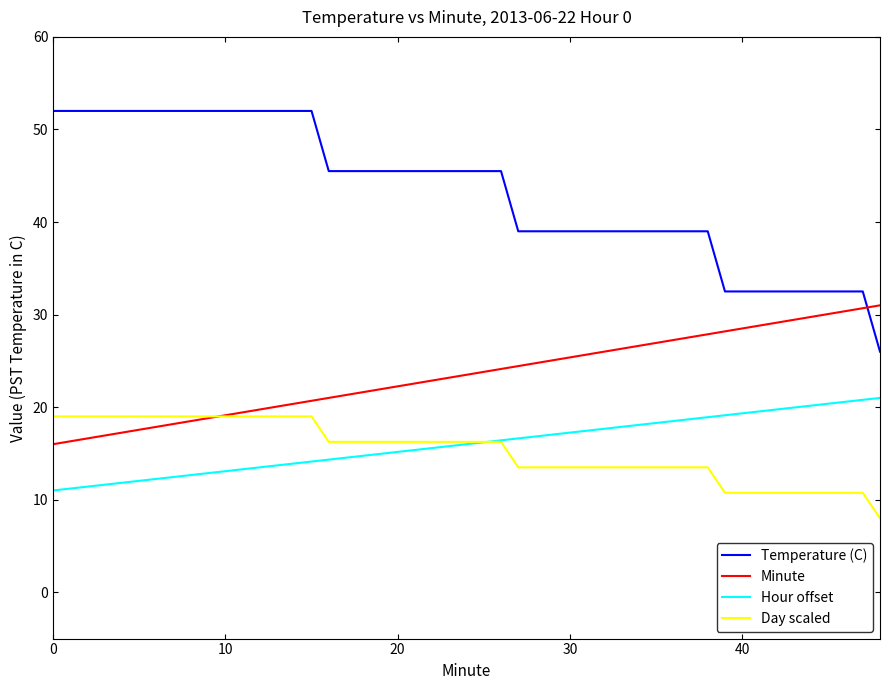

Which series has the largest range (max minus min)?

Temperature (C)